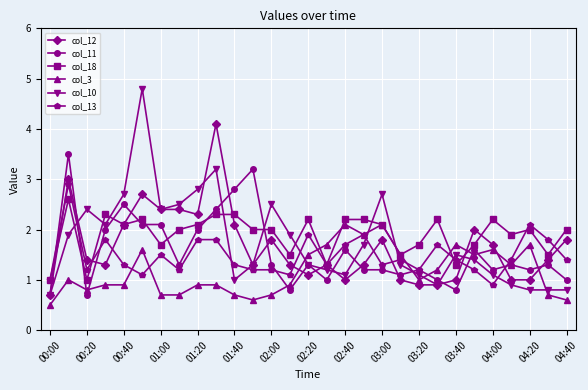

What are all the series names shown in the legend?

col_12, col_11, col_18, col_3, col_10, col_13